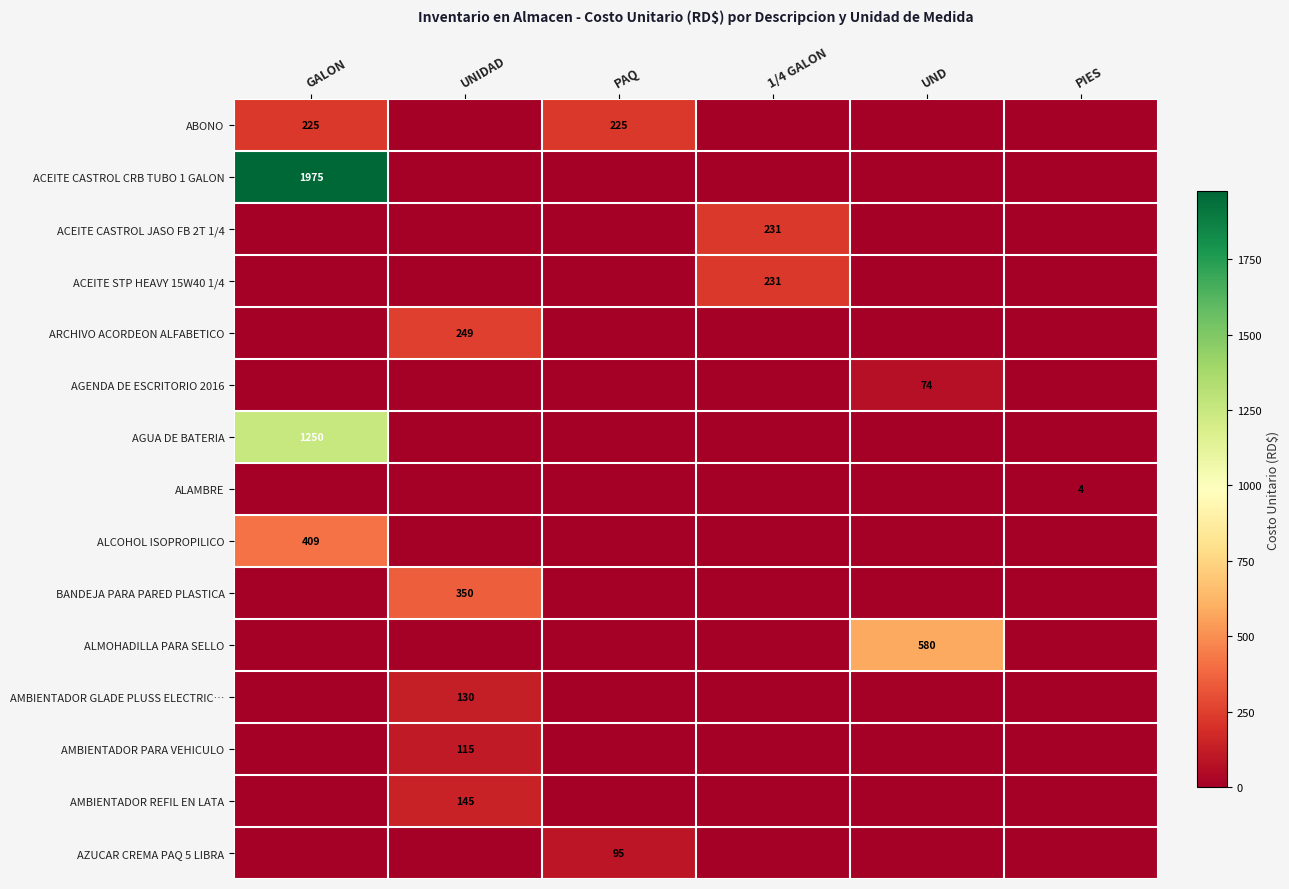

Which series has the largest range (max minus min)?

ACEITE CASTROL CRB TUBO 1 GALON